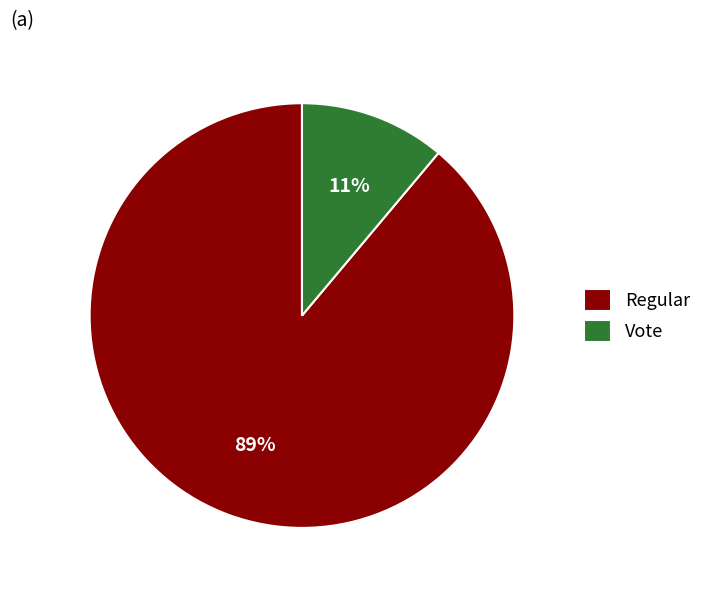

True or false: Vote accounts for 11% of the total.

True